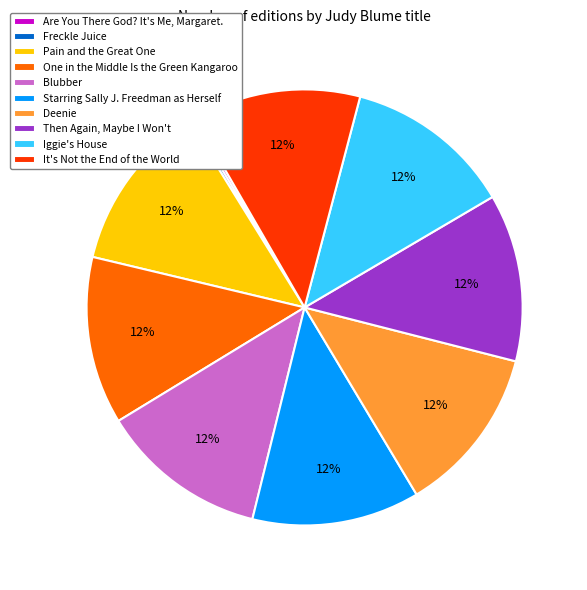

Is there any slice that represents more than half of the pie?

No